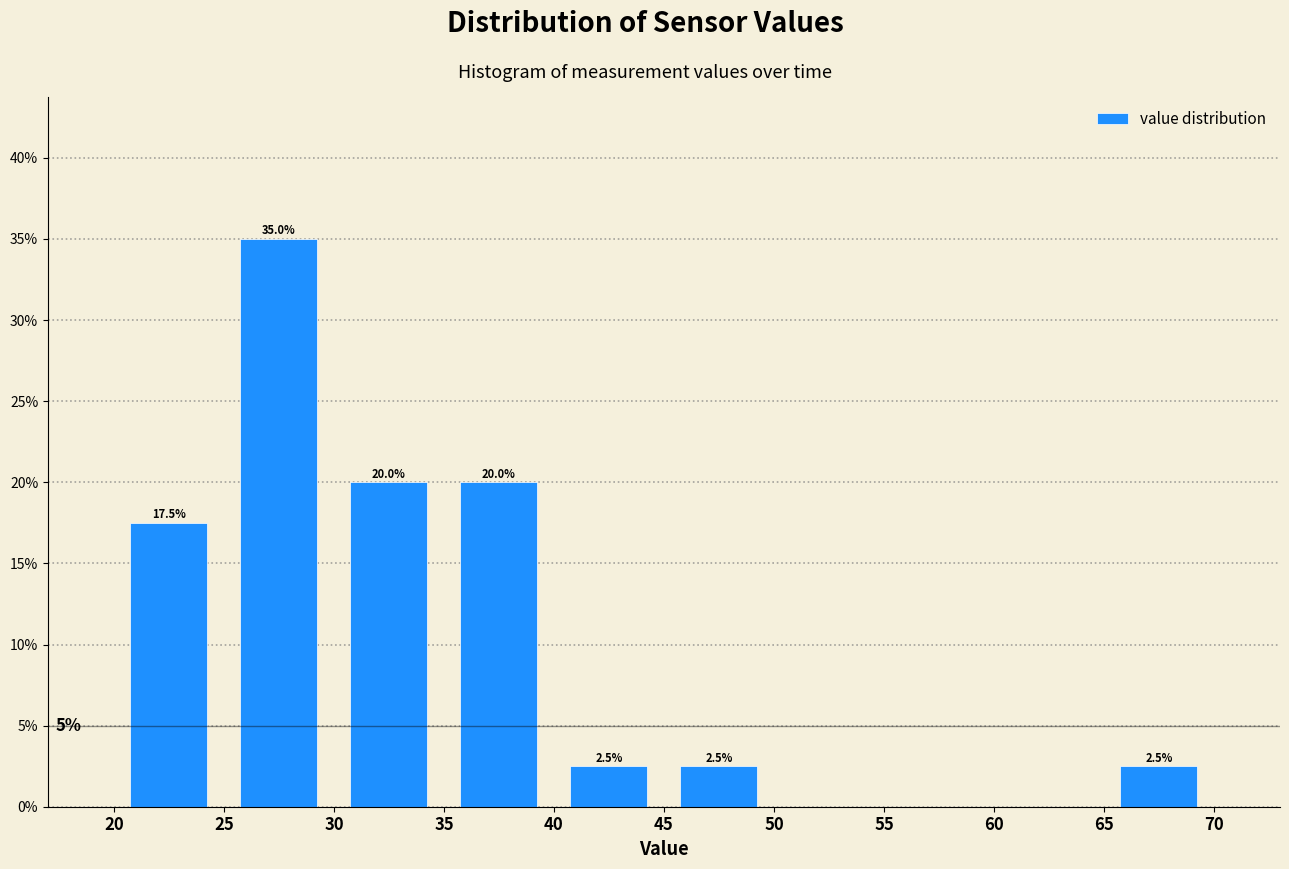

Which range on the x-axis has the tallest bar?

25 to 30